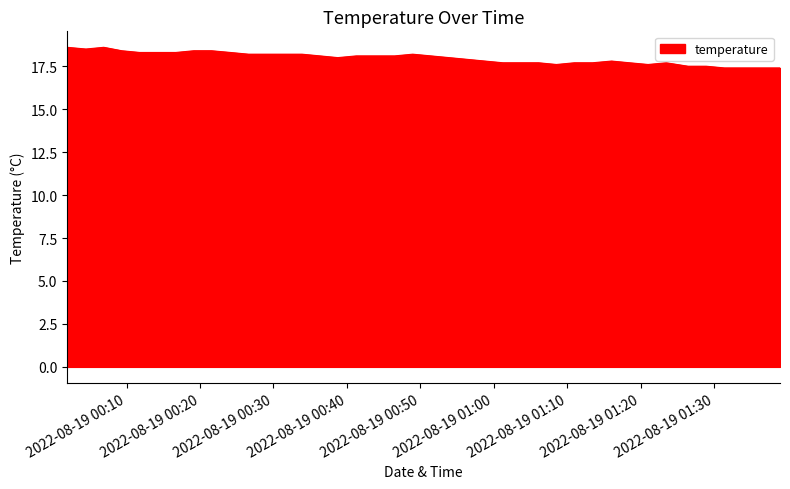

What is the maximum value shown in the chart?

18.6